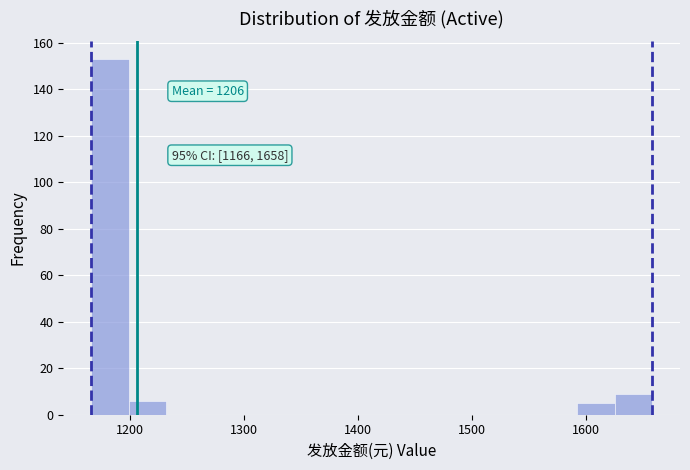

Around what value on the x-axis is the tallest bar? Give the approximate position of its centre, as read against the axis.

1180